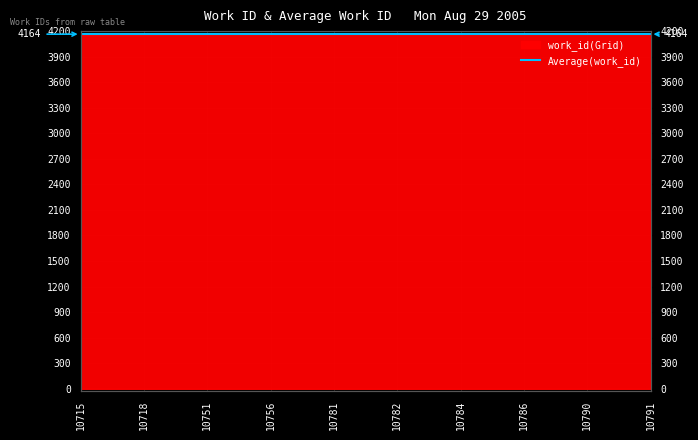

At which label is the value closest to 4160?

10715